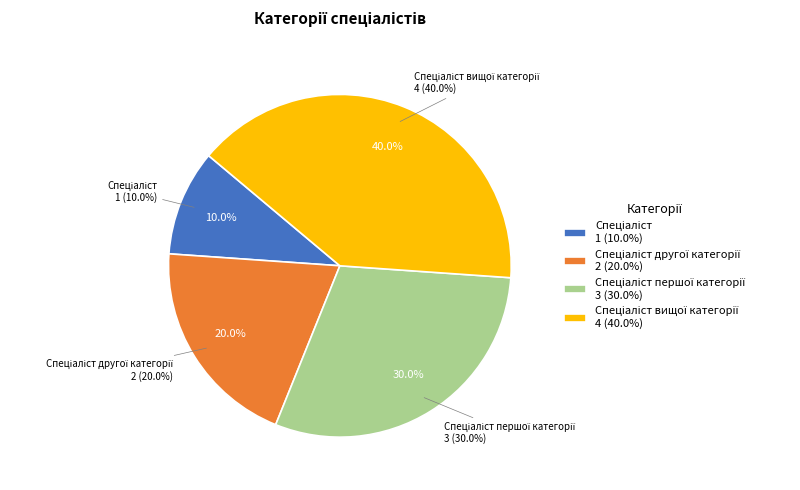

To the nearest percent, what is the difference between the largest and smallest slice percentages?

30%